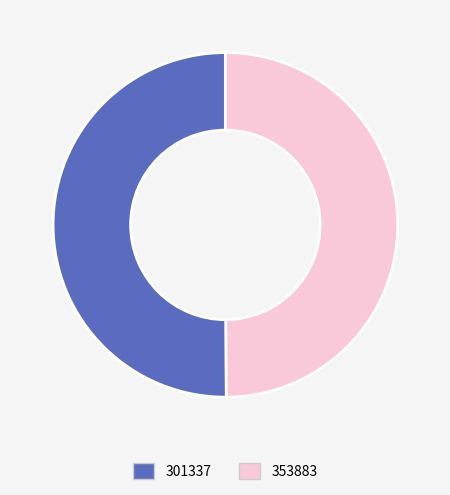

The 301337 slice represents 61% of the pie. True or false?

False